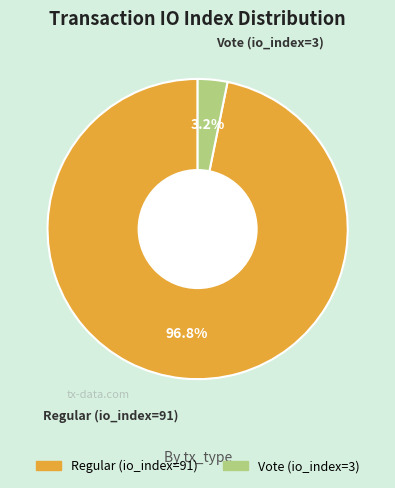

To the nearest percent, what is the combined percentage of Regular (io_index=91) and Vote (io_index=3)?

100%